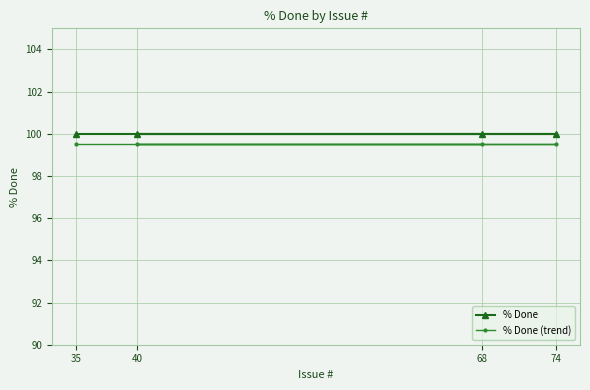

What is the value of the % Done (trend) point at the 4th from the left?

99.5